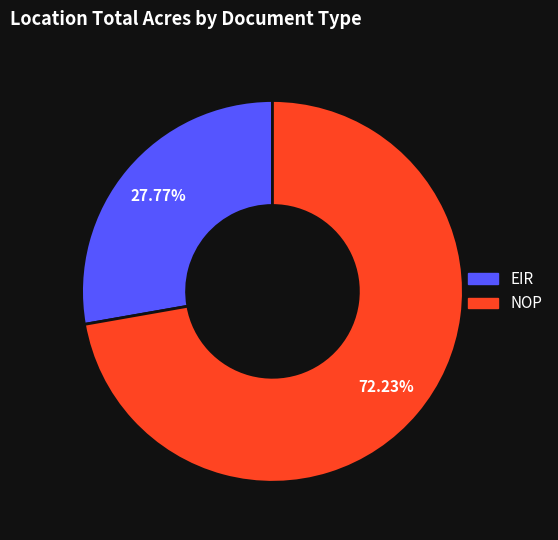

Which slice is the smallest?

EIR